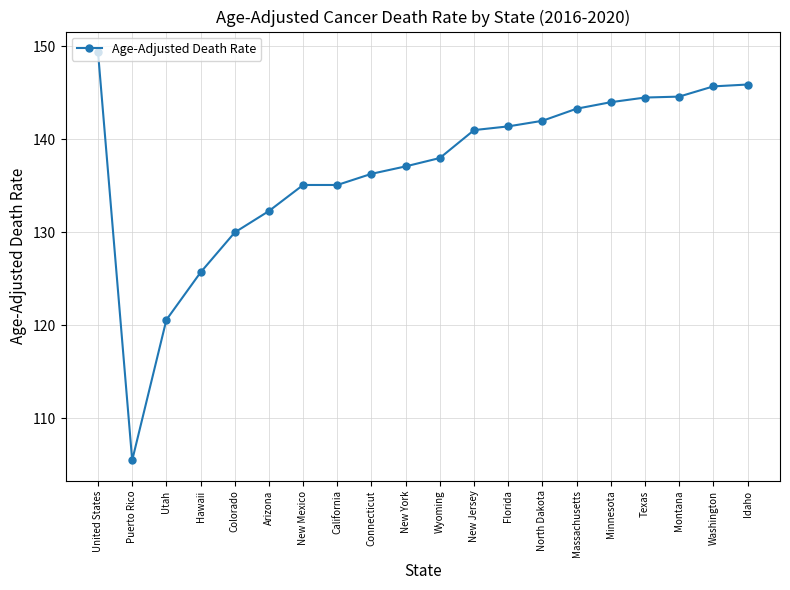

What is the label of the 16th point from the right?

Colorado